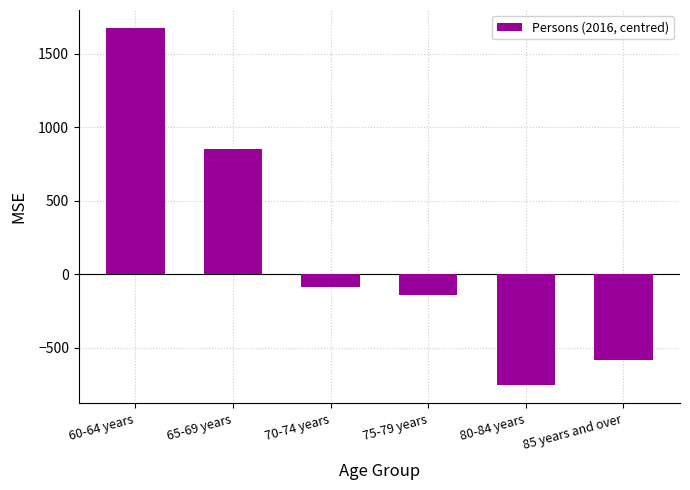

Are the bars horizontal?

No